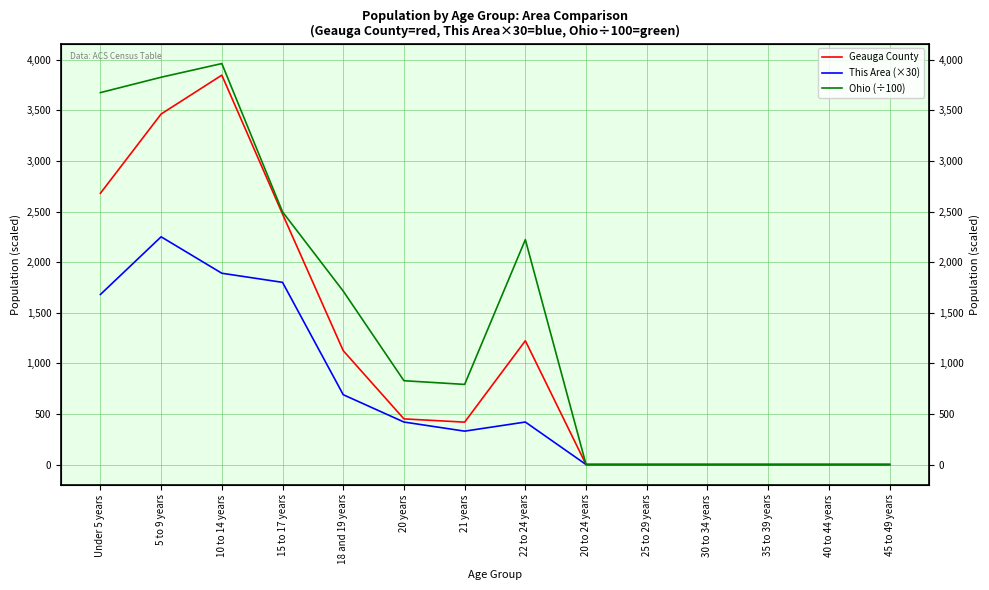

Which has a higher value, 21 years or 20 to 24 years?

21 years